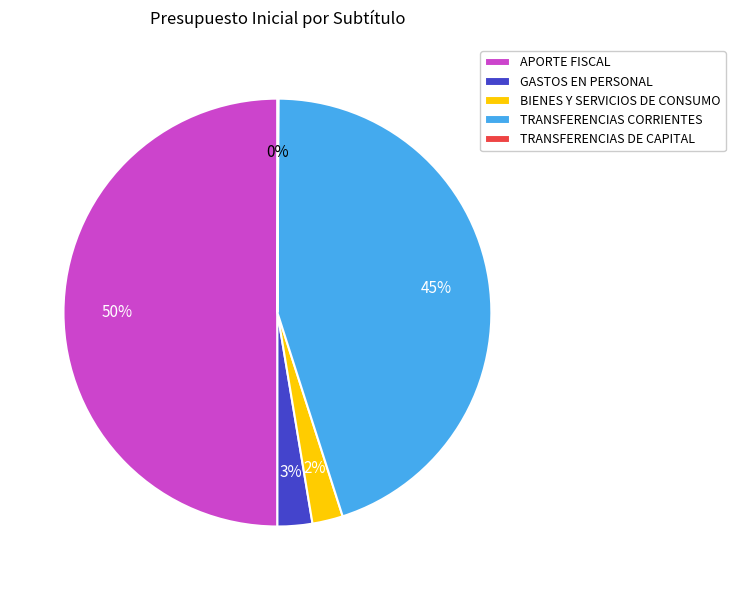

Combined, do APORTE FISCAL and GASTOS EN PERSONAL account for over 50%?

Yes